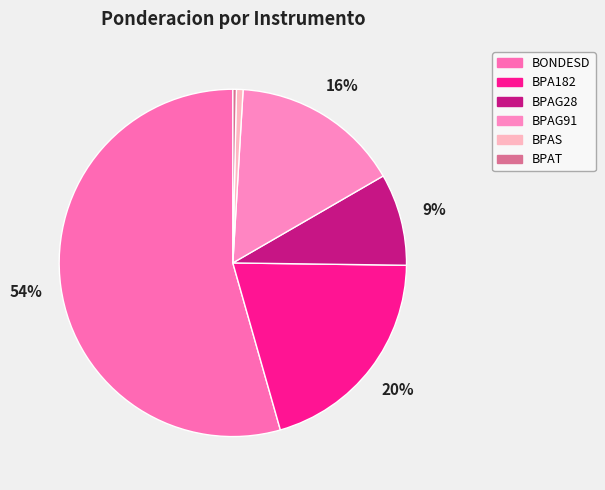

Count the number of slices in the pie.

6